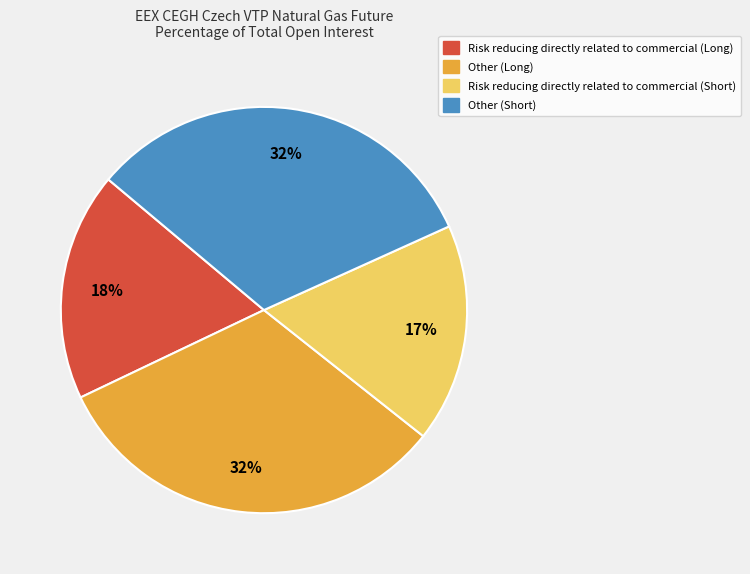

Is there any slice that represents more than half of the pie?

No